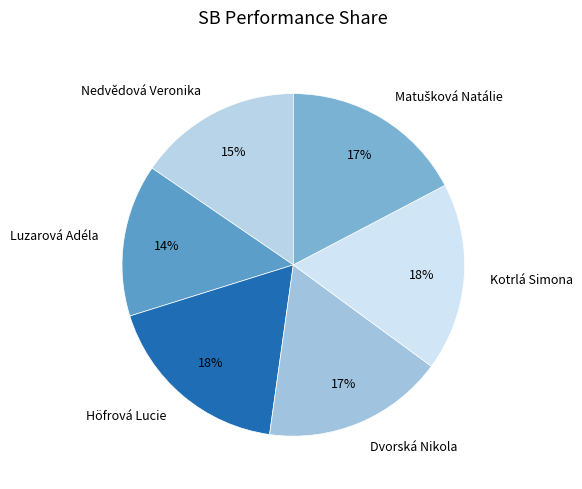

Between Luzarová Adéla and Dvorská Nikola, which is larger?

Dvorská Nikola